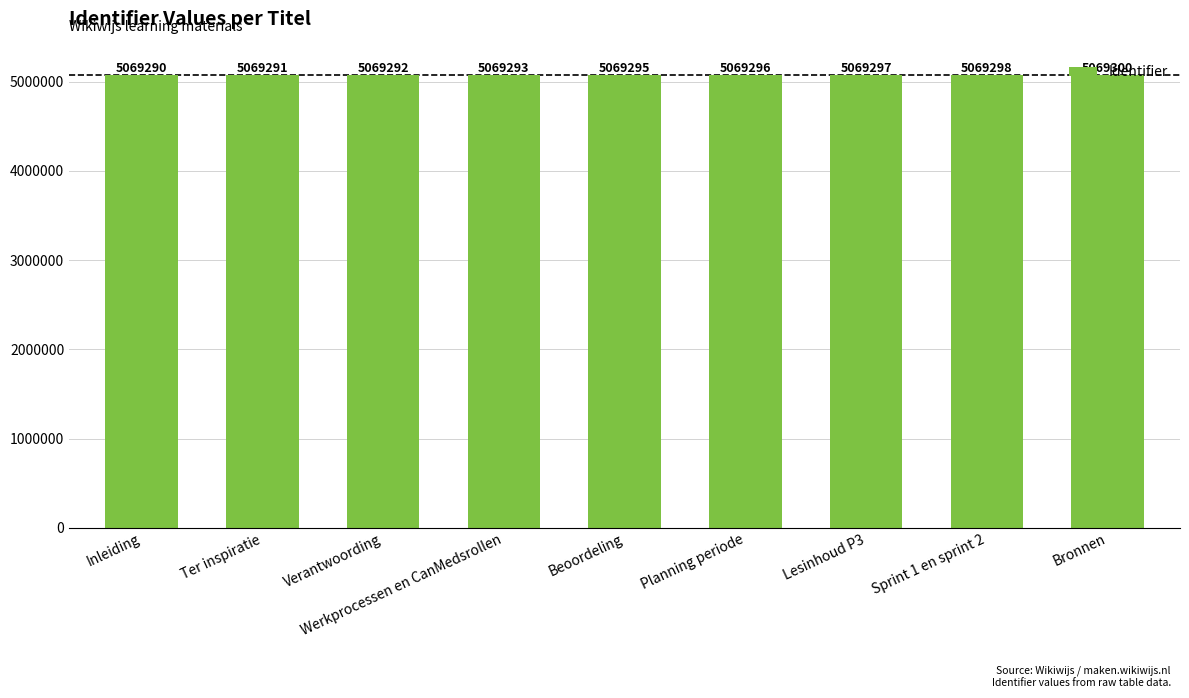

How many categories are shown in the chart?

9